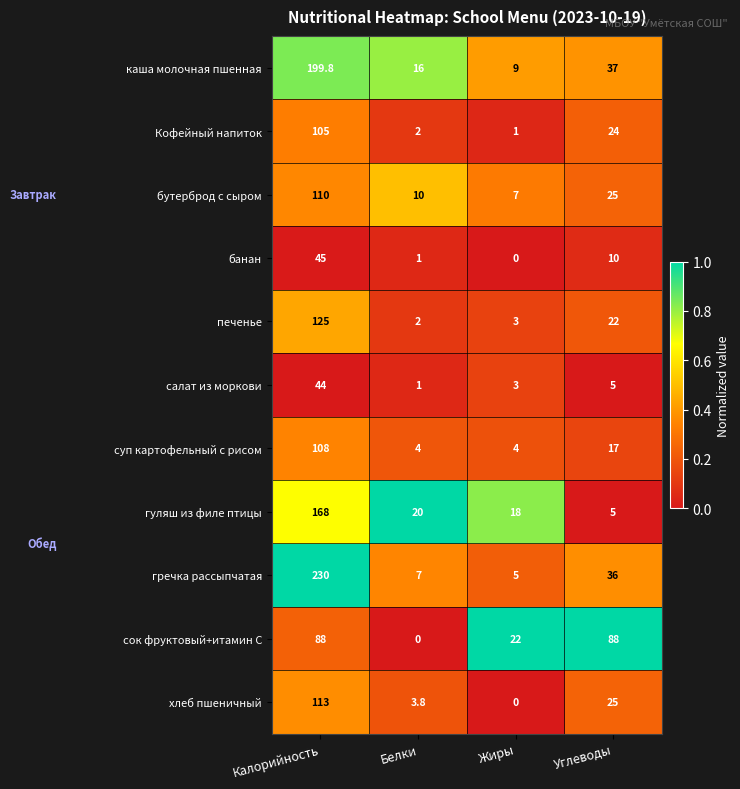

The value of банан at Жиры is -23.6. True or false?

False